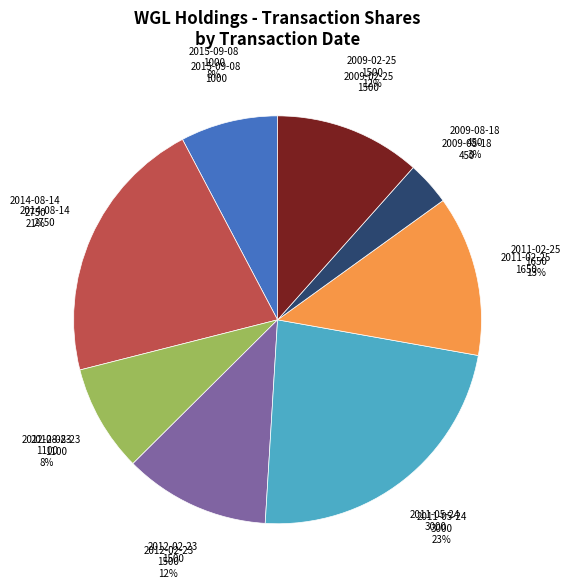

Do 2011-02-25 and 2014-08-14 together represent more than half of the pie?

No